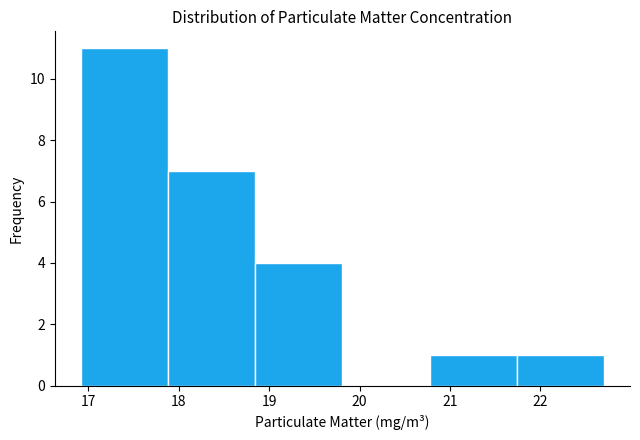

Reading left to right, transcribe this chart: for each bar, give the range it covers on the x-axis and its height. Neither the bar edges nor the heights are printed on the chart, so give them approximately, as read against the axes.

16.9 to 17.9: 11
17.9 to 18.8: 7
18.8 to 19.8: 4
19.8 to 20.8: 0
20.8 to 21.7: 1
21.7 to 22.7: 1